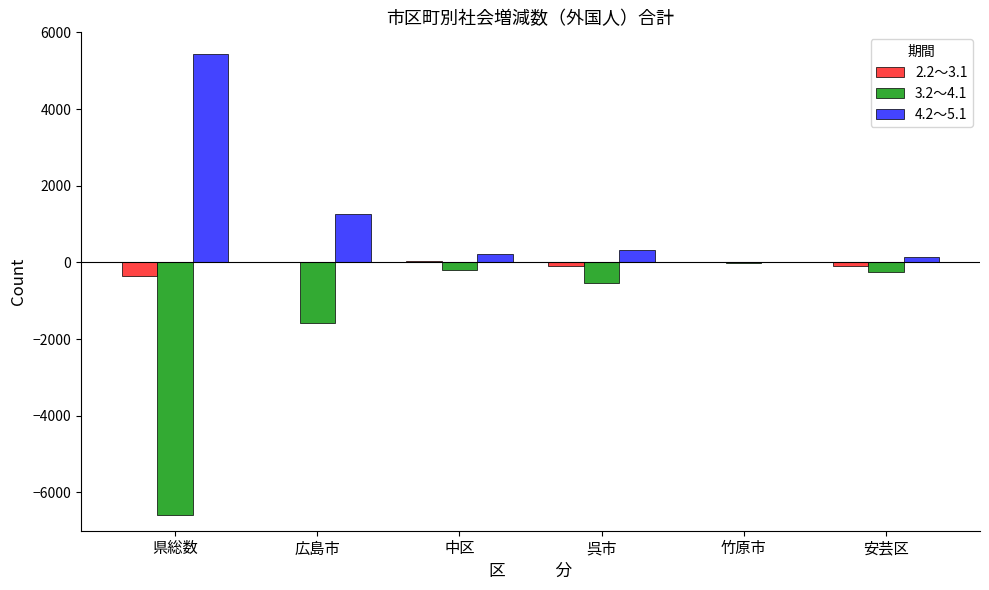

Is it true that 3.2～4.1 equals -545 at 呉市?

True